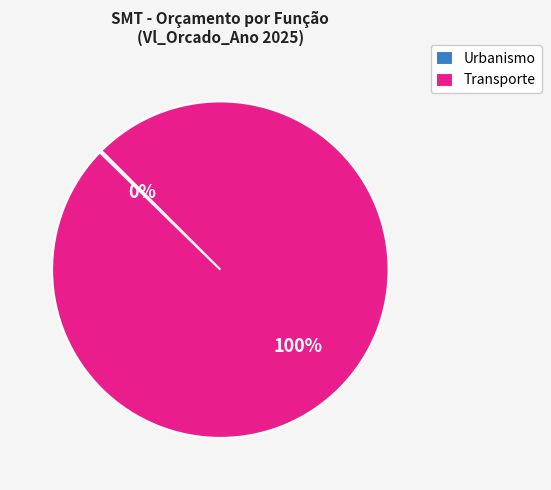

To the nearest percent, what percentage of the pie is Transporte?

100%